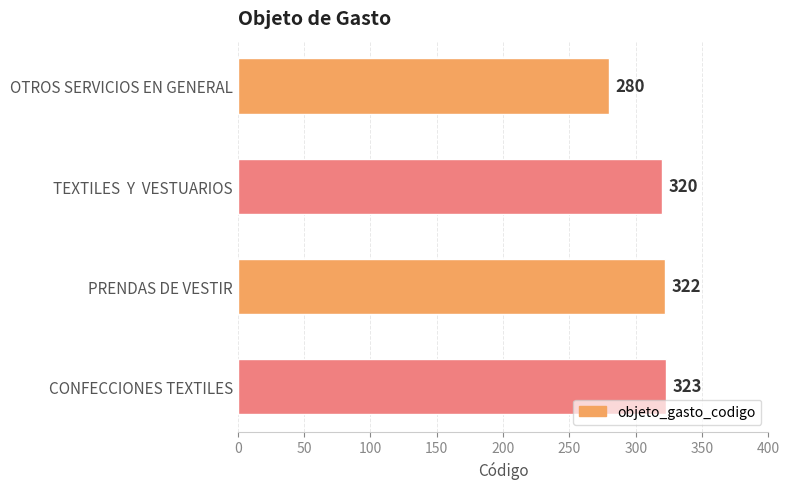

Which label corresponds to the largest value in the chart?

CONFECCIONES TEXTILES